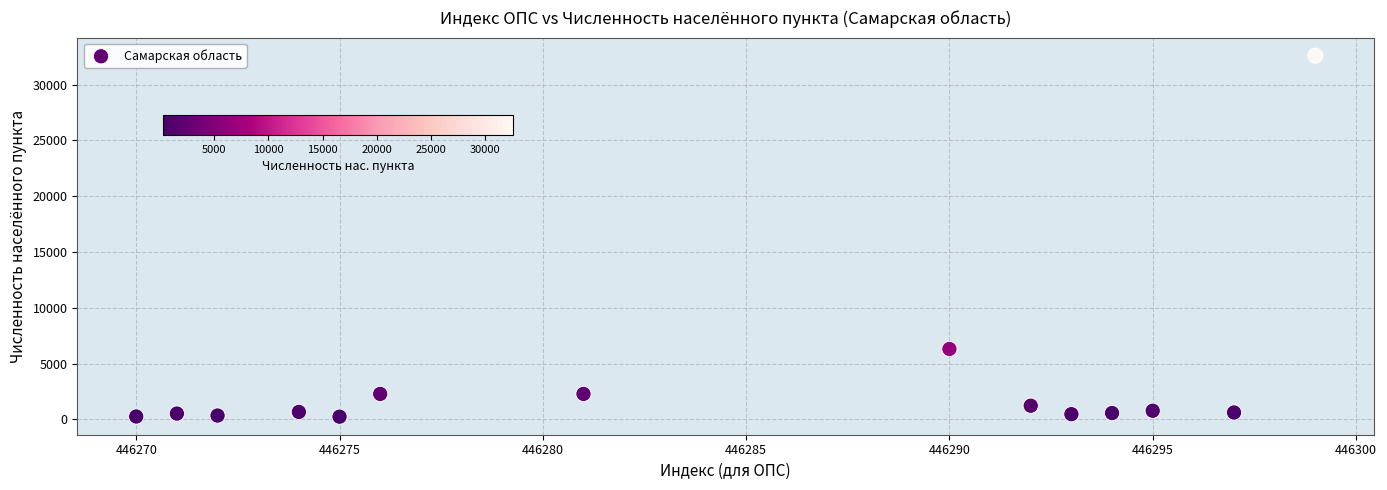

What is the range of X values (max minus min)?

29